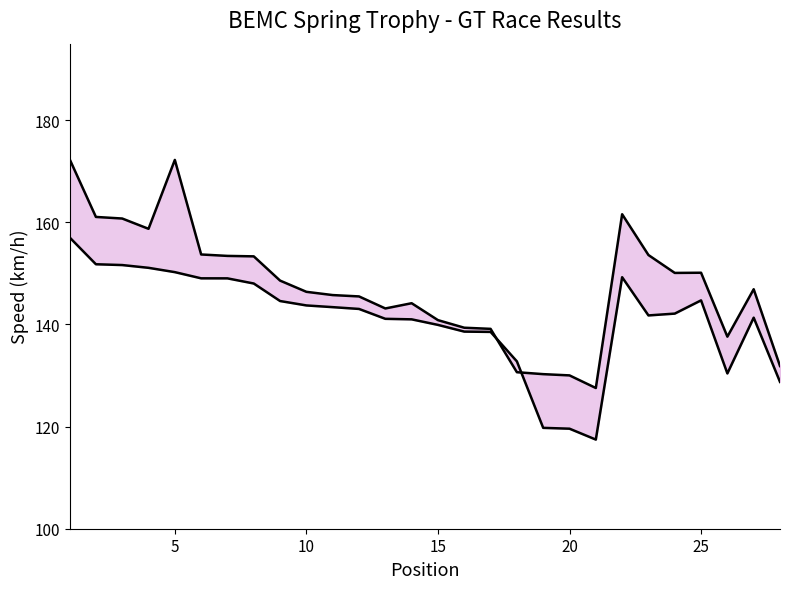

List the series in order of their peak value, highest first.

Best Speed, Average Speed